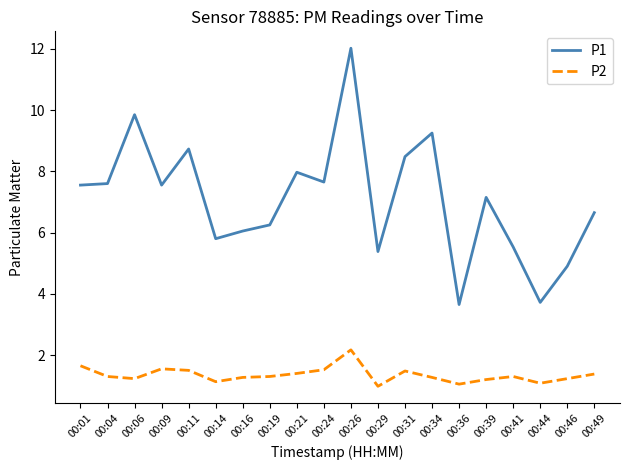

The P1 series shows 4.1 at 00:21. True or false?

False